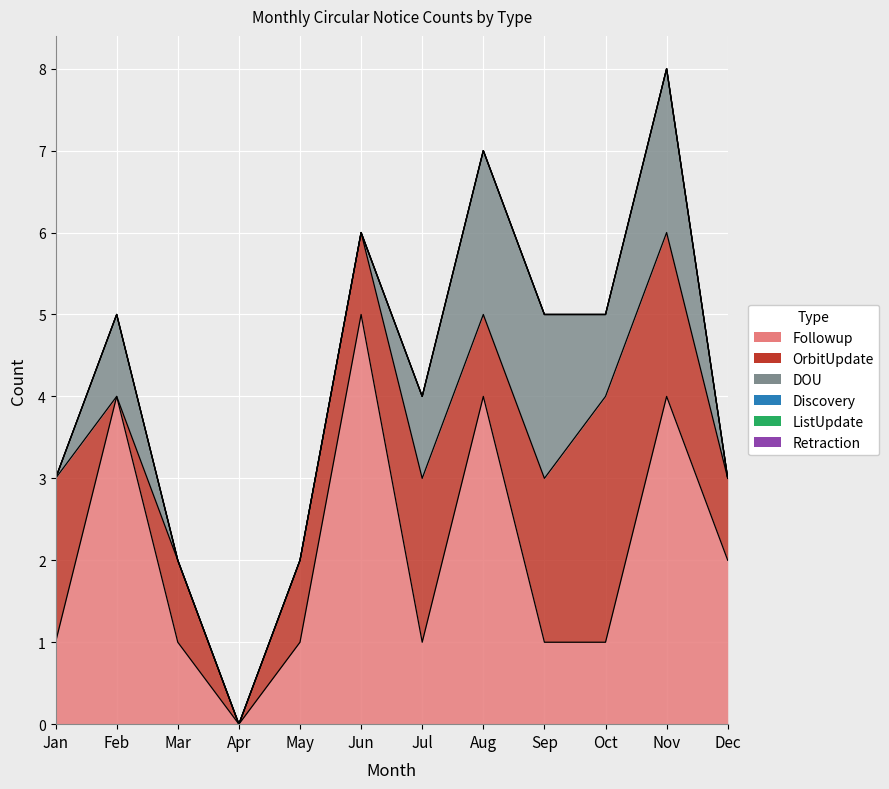

Reading right to left, what are all the values shown in this chart?

Followup: 2	4	1	1	4	1	5	1	0	1	4	1
OrbitUpdate: 1	2	3	2	1	2	1	1	0	1	0	2
DOU: 0	2	1	2	2	1	0	0	0	0	1	0
Discovery: 0	0	0	0	0	0	0	0	0	0	0	0
ListUpdate: 0	0	0	0	0	0	0	0	0	0	0	0
Retraction: 0	0	0	0	0	0	0	0	0	0	0	0